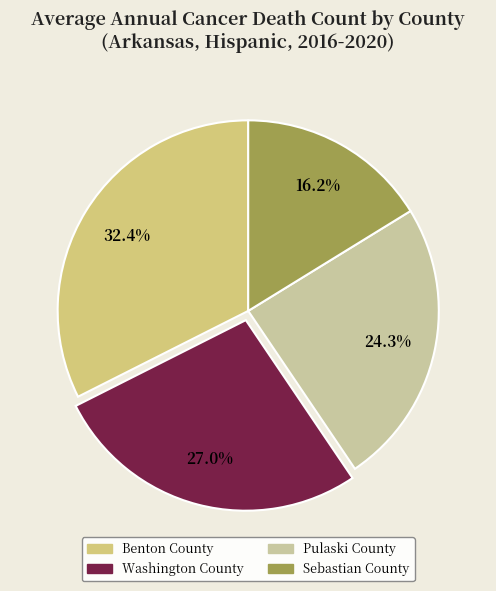

Which slice is the largest?

Benton County